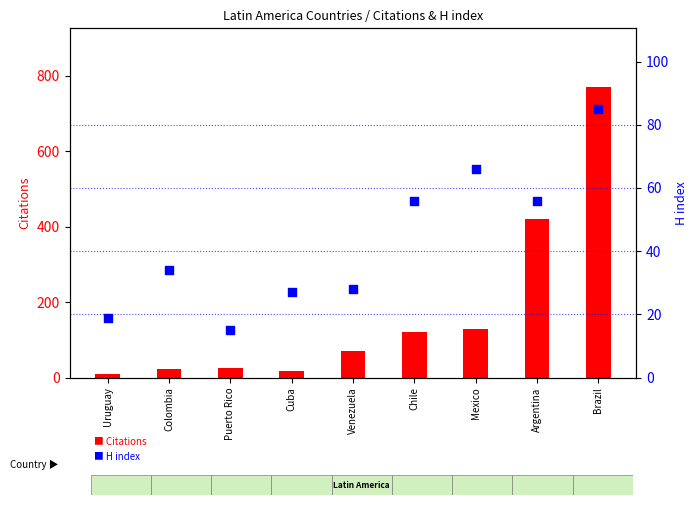

What is the total value across all series at Uruguay?

28